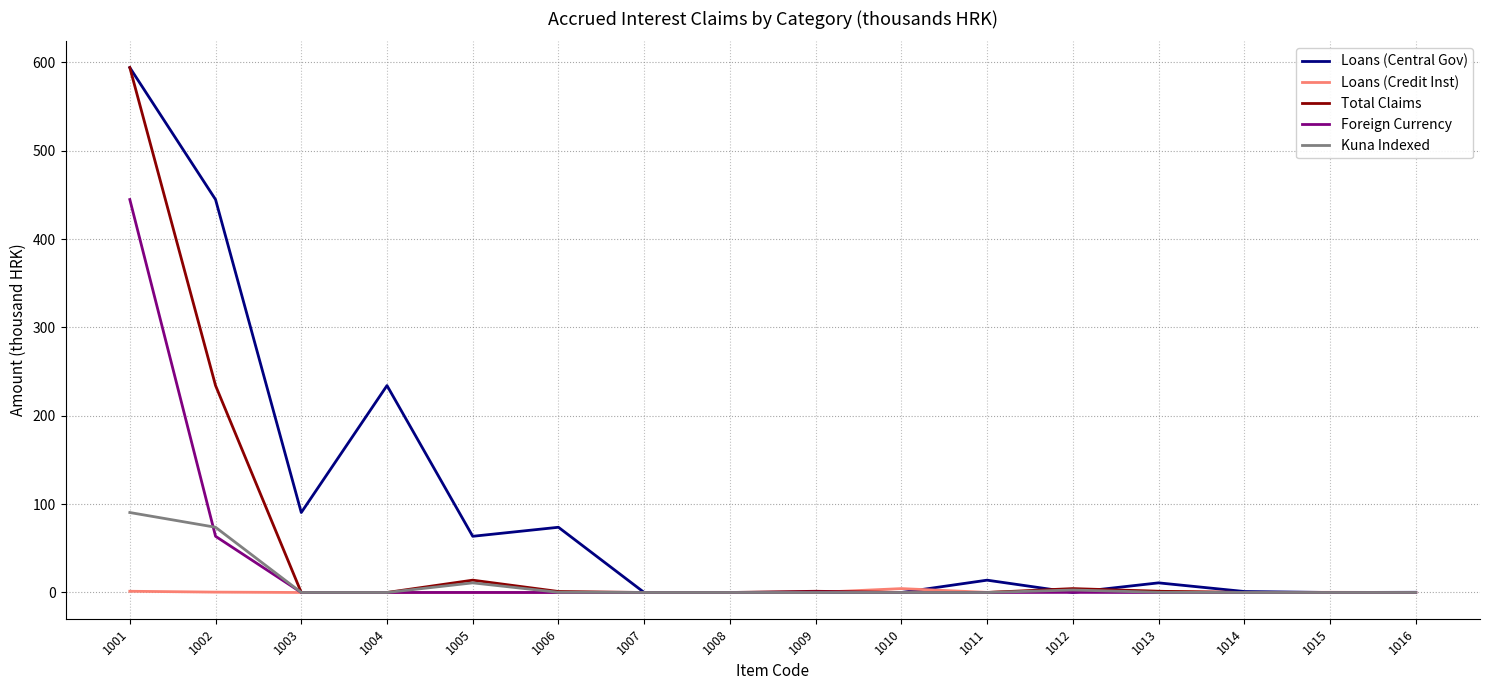

Is this an area chart (filled region under the line)?

No